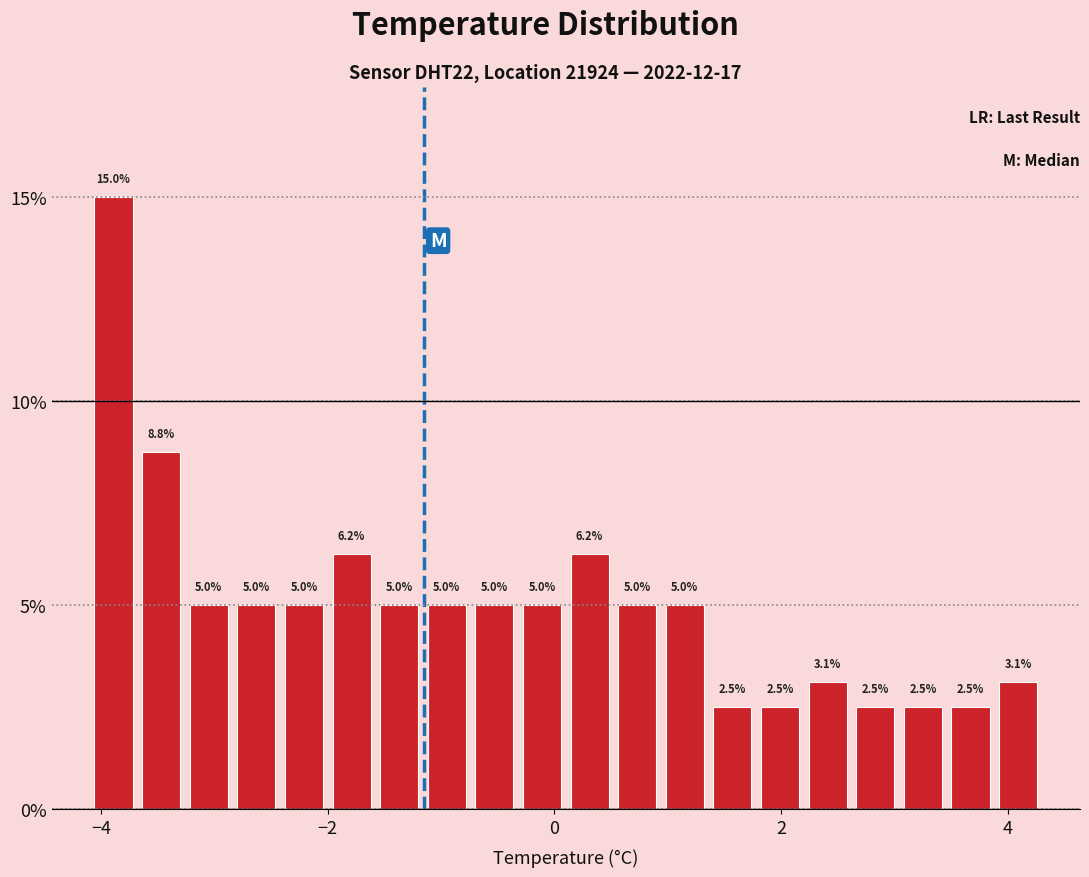

Read against the x-axis, roughly where is the centre of the tallest bar?

-3.8